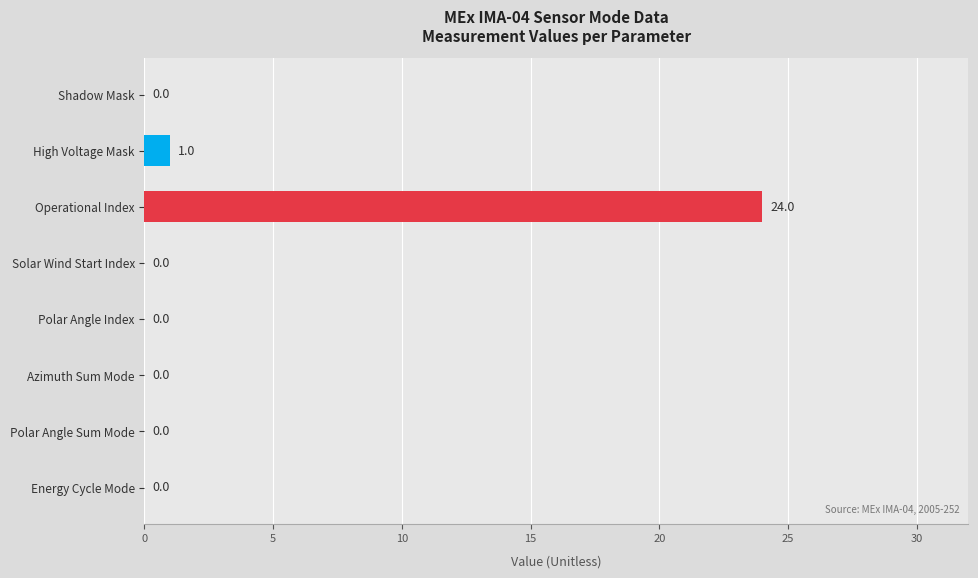

The chart shows a value of 0 at Solar Wind Start Index. True or false?

True